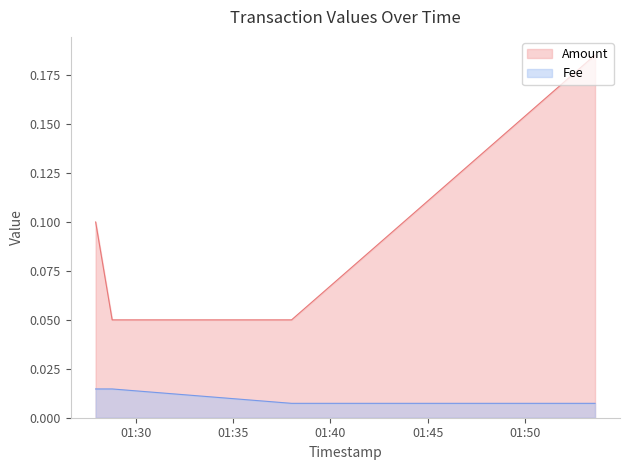

How many lines are shown in the chart?

2